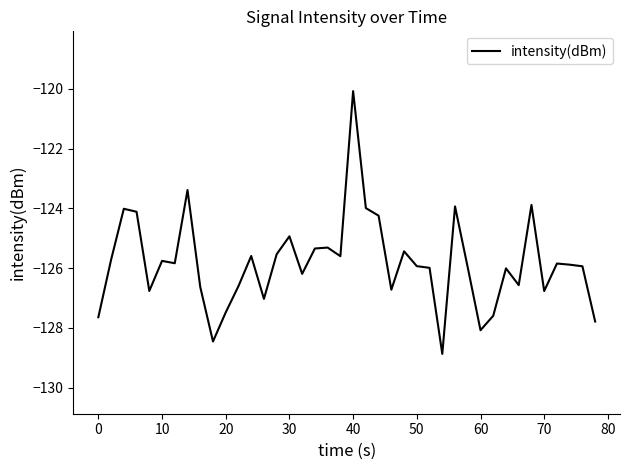

What is the difference between the maximum and minimum values?

8.8